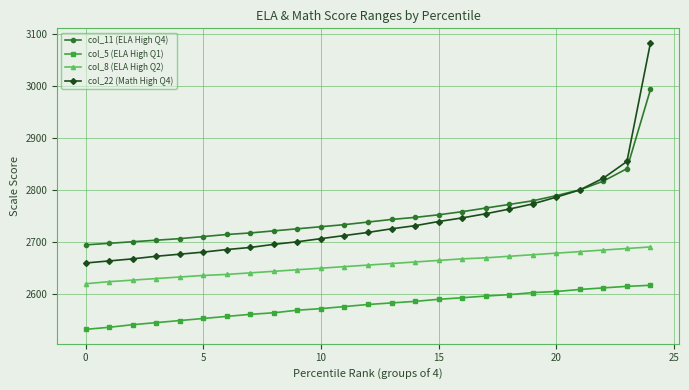

What is the value of the col_11 (ELA High Q4) point at the 9th from the left?

2721.0